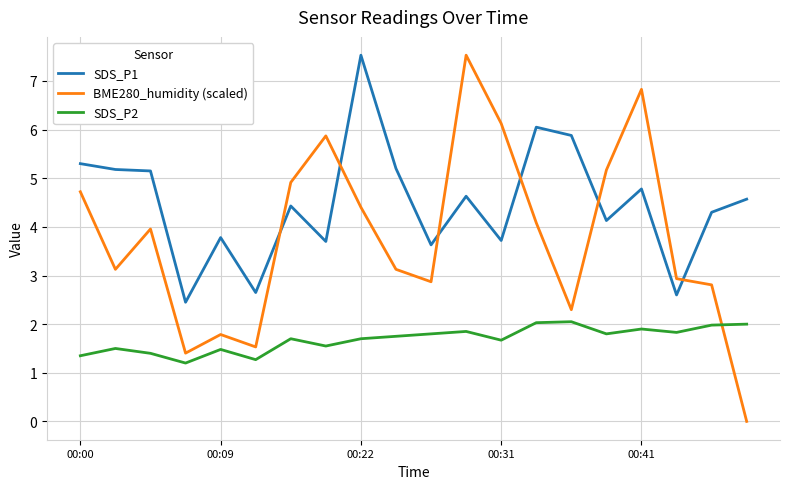

What is the lowest value of the SDS_P1 series?

2.5